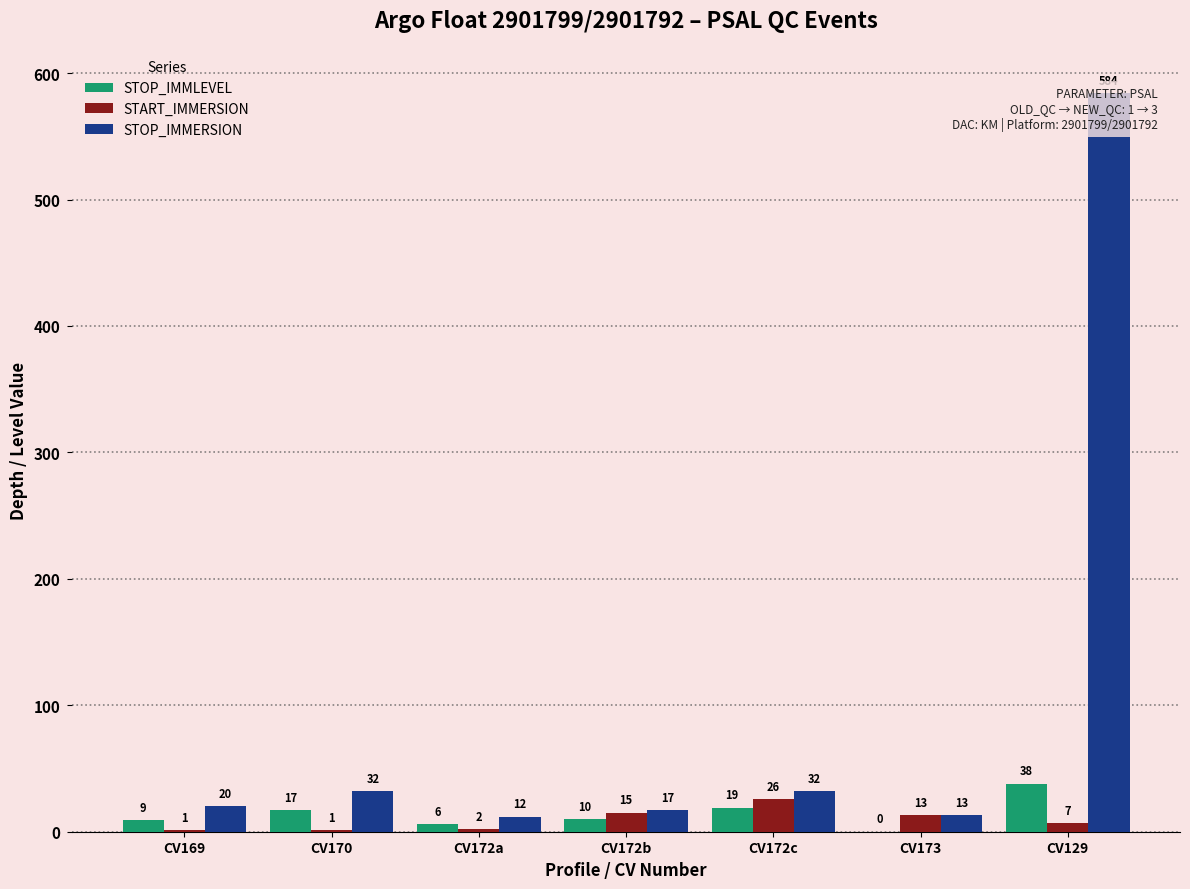

What position from the left is CV129?

7